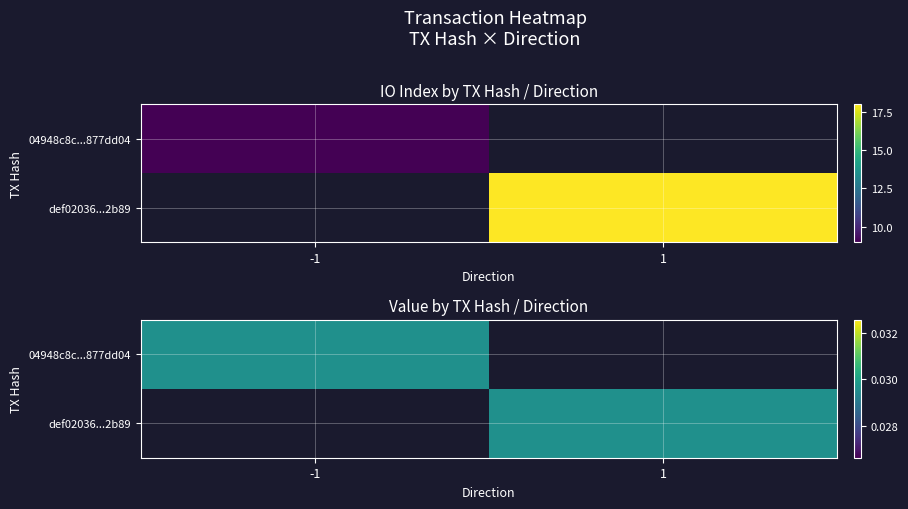

True or false: 04948c8c2195dc7ad668ac5a4c57e41b877dd04 has a value of 0.0 at value.

False